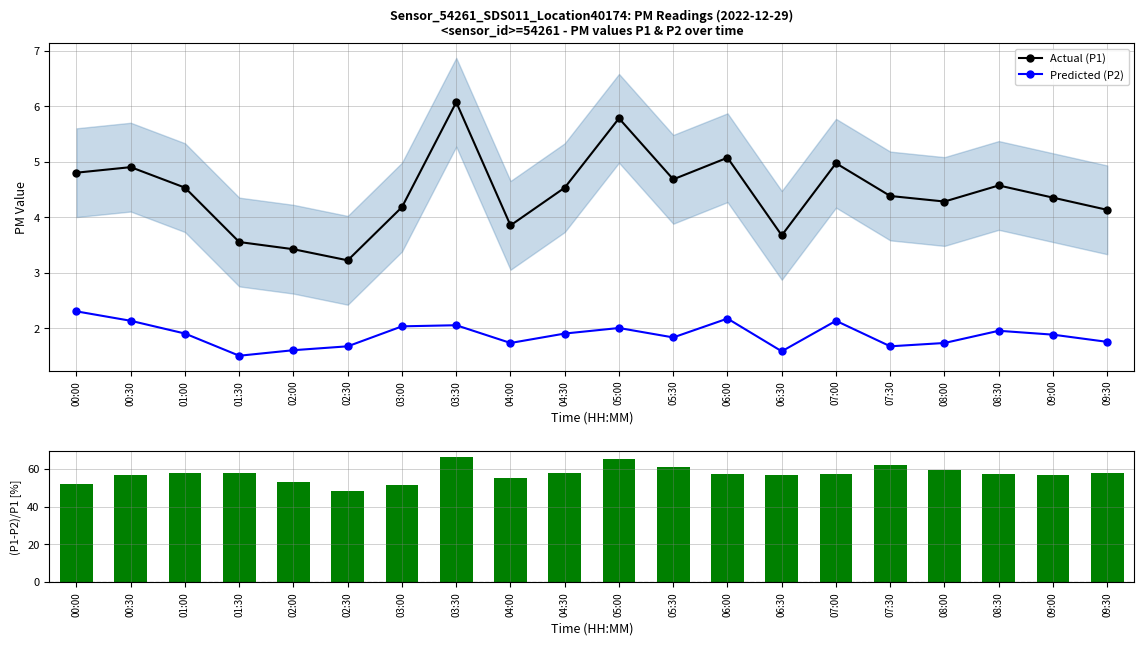

List the series in order of their peak value, lowest first.

Predicted (P2), Actual (P1), (P1-P2)/P1